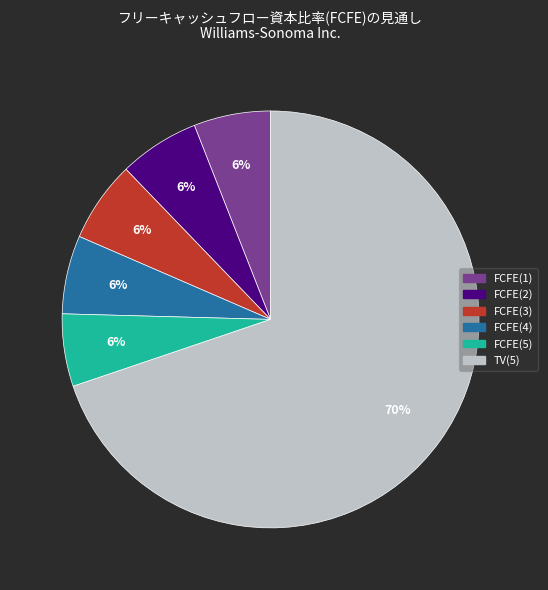

What is the ratio of the value at FCFE(3) to the value at TV(5)?

0.1